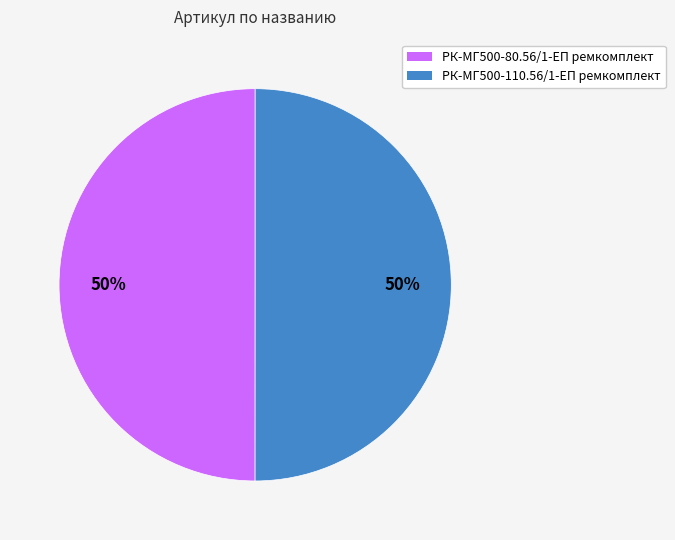

To the nearest percent, what is the combined percentage of РК-МГ500-80.56/1-ЕП ремкомплект and РК-МГ500-110.56/1-ЕП ремкомплект?

100%